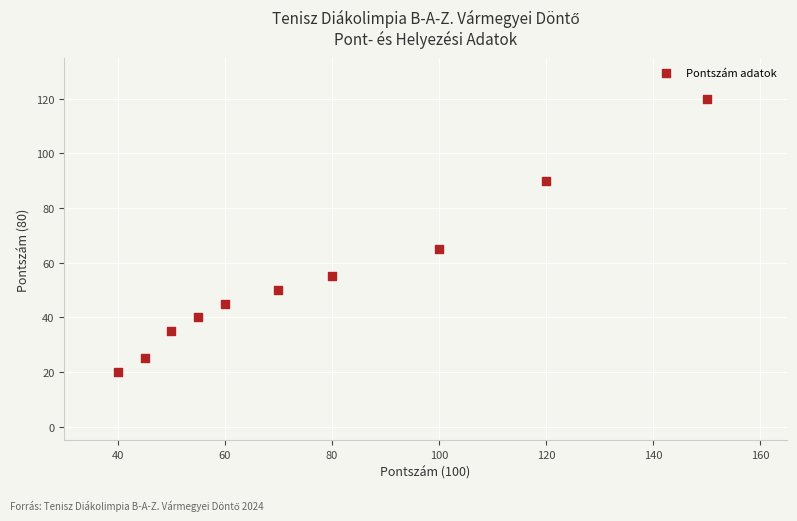

What Y value in the scatter plot is closest to 70?

65